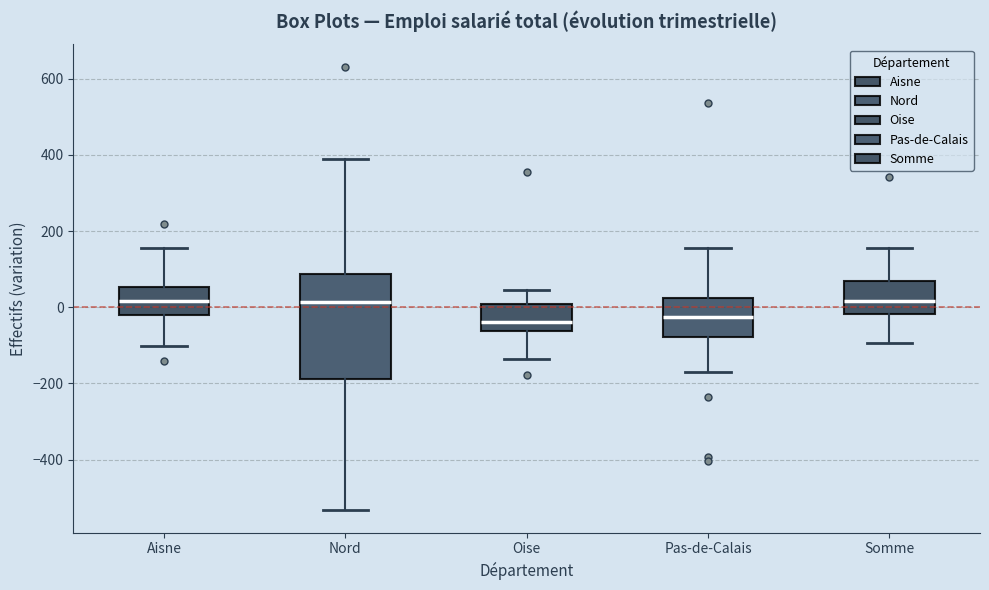

Reading left to right, read every box against the y-axis: the position of its median line, the range the box covers, and the ends of its whiskers. The values are not printed on the chart, so give them approximately, as read against the axis.

Aisne: median 20, box -20 to 60, whiskers -100 to 160
Nord: median 20, box -180 to 80, whiskers -540 to 400
Oise: median -40, box -60 to 0, whiskers -140 to 40
Pas-de-Calais: median -20, box -80 to 20, whiskers -160 to 160
Somme: median 20, box -20 to 60, whiskers -100 to 160